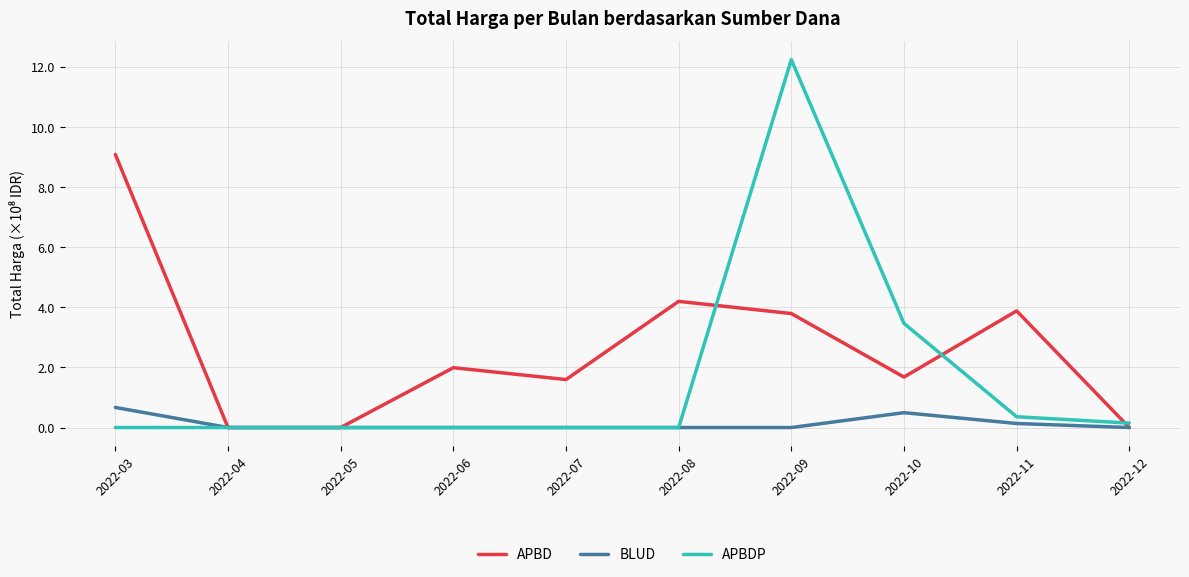

What is the difference between the BLUD values at 2022-03 and 2022-04?

0.7